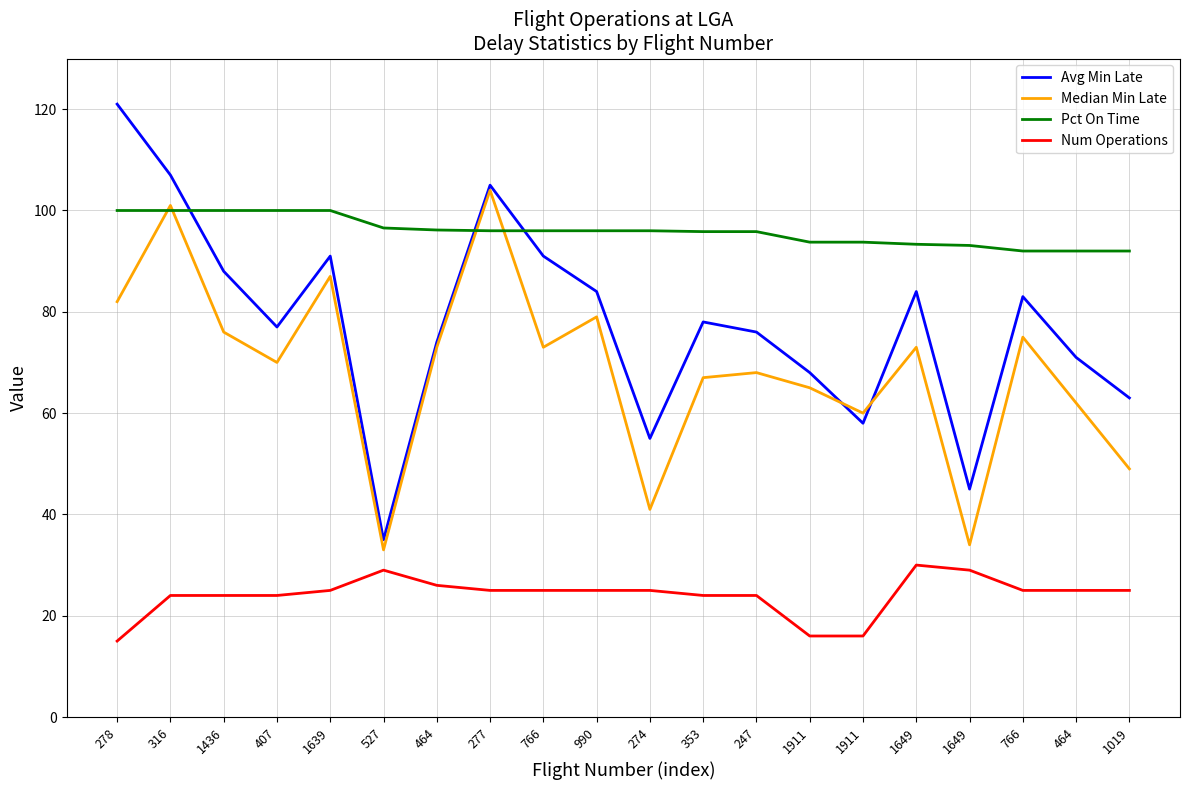

What are all the series names shown in the legend?

Avg Min Late, Median Min Late, Pct On Time, Num Operations